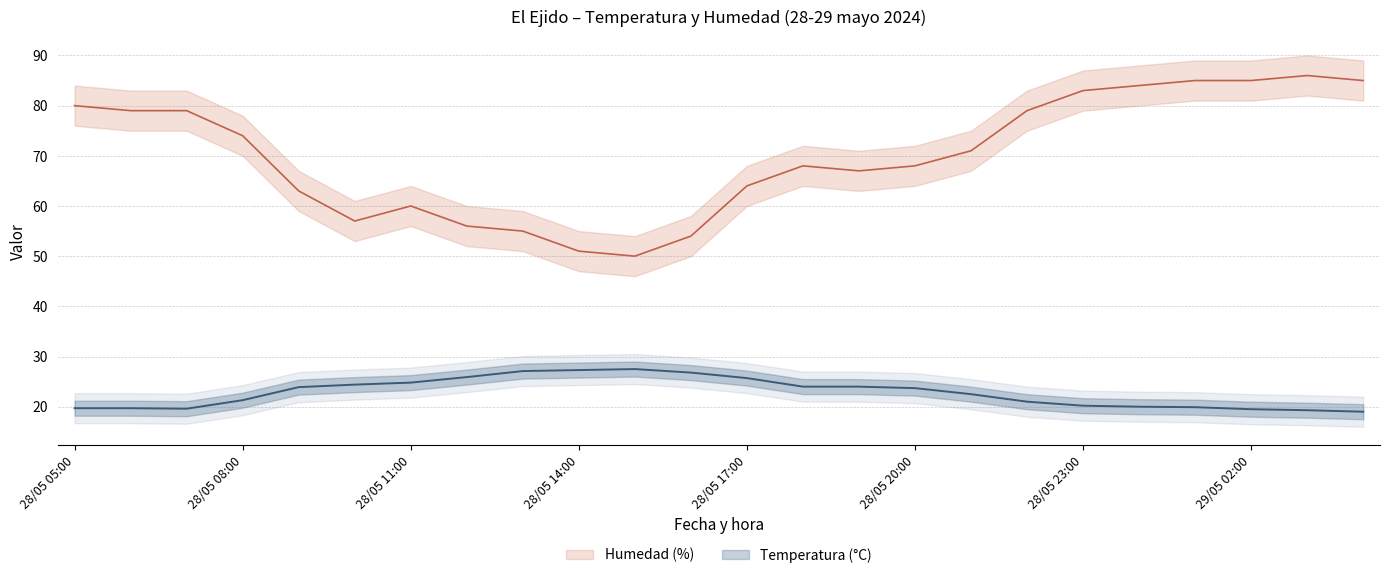

Rank the series by their average value, from highest to lowest.

Humedad (%), Temperatura (°C)